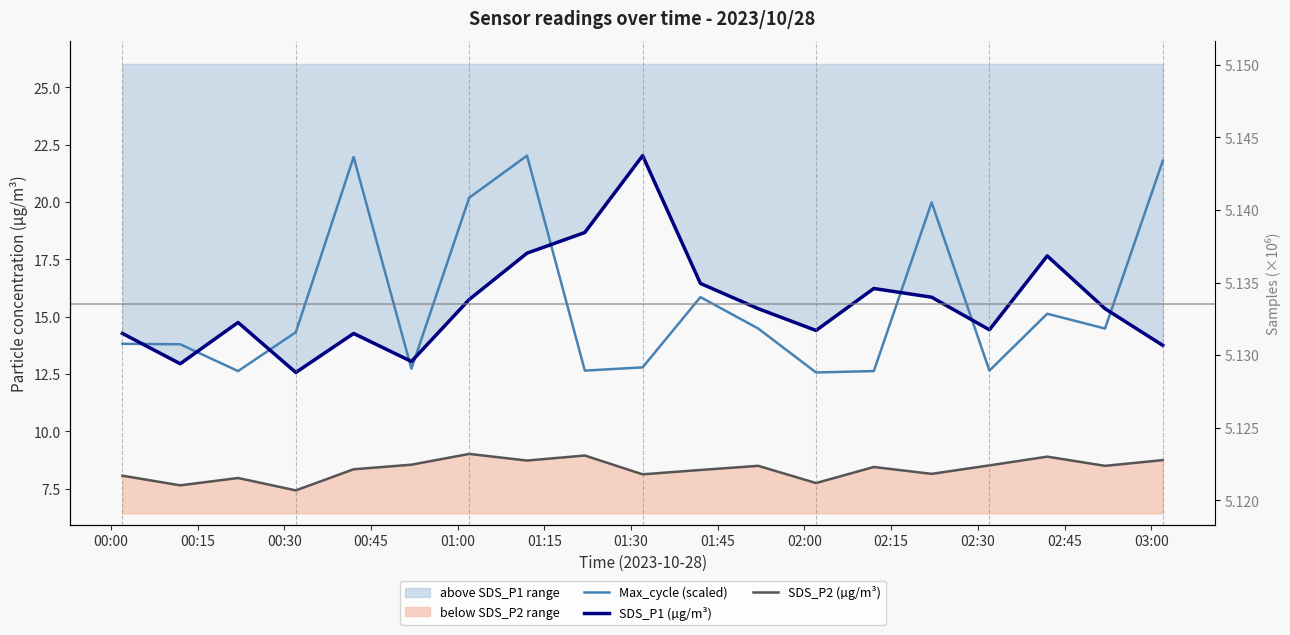

What is the sum of all SDS_P1 (µg/m³) values?

295.5